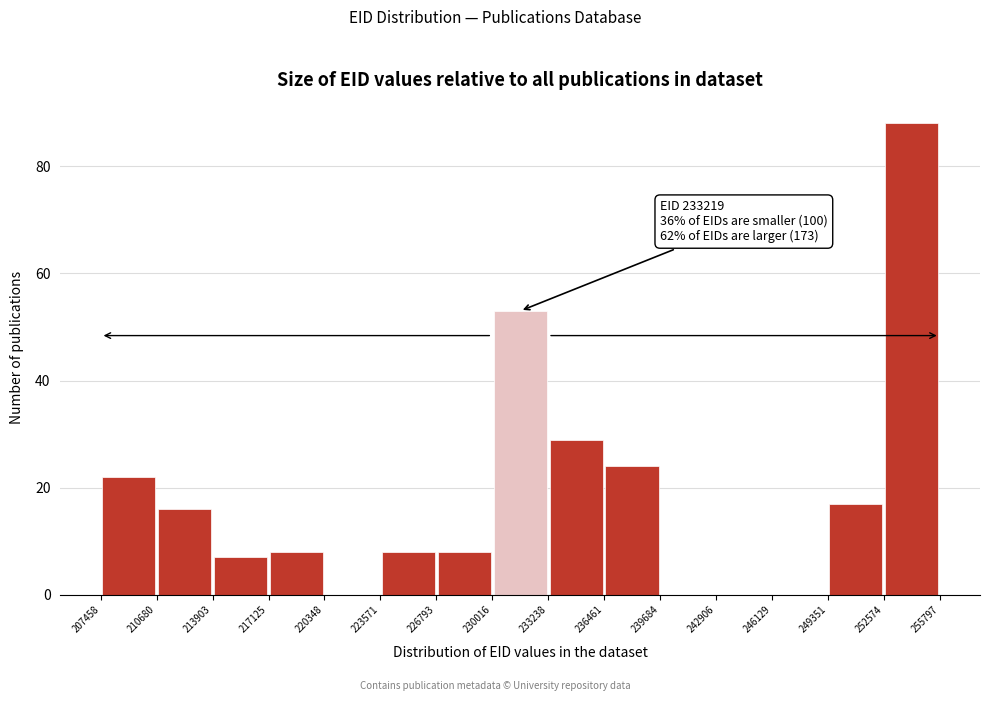

Over which range of the x-axis is the bar tallest?

252574 to 255797